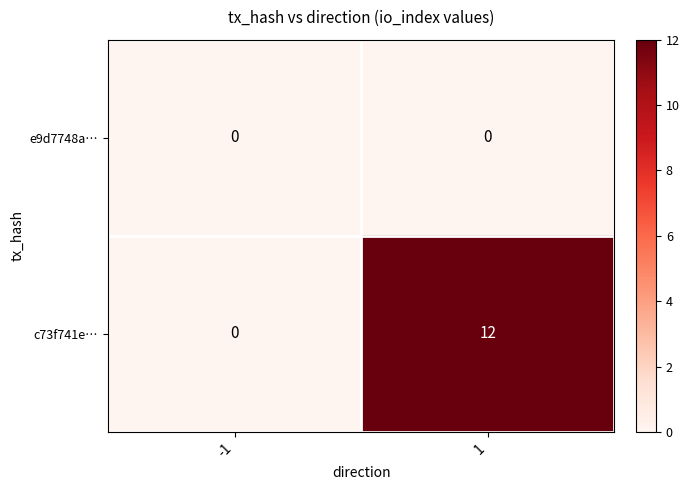

Reading left to right, what are all the values shown in this chart?

e9d7748a…: 0	0
c73f741e…: 0	12